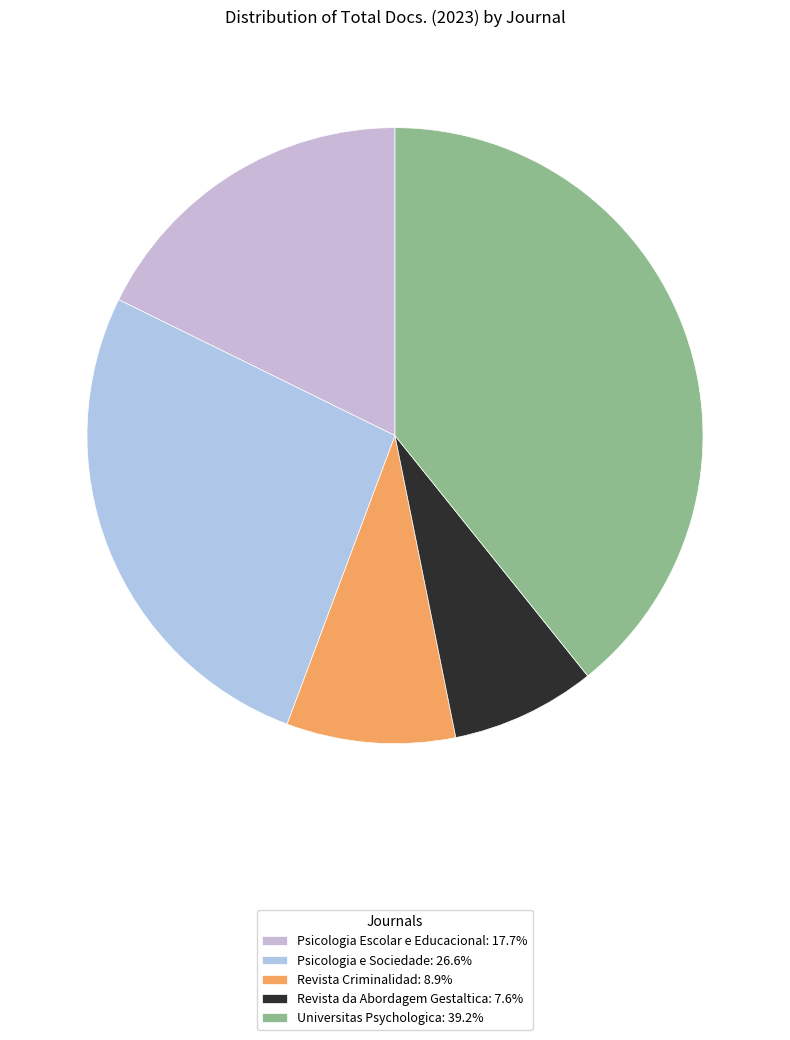

What is the smallest slice in the pie chart?

Revista da Abordagem Gestaltica